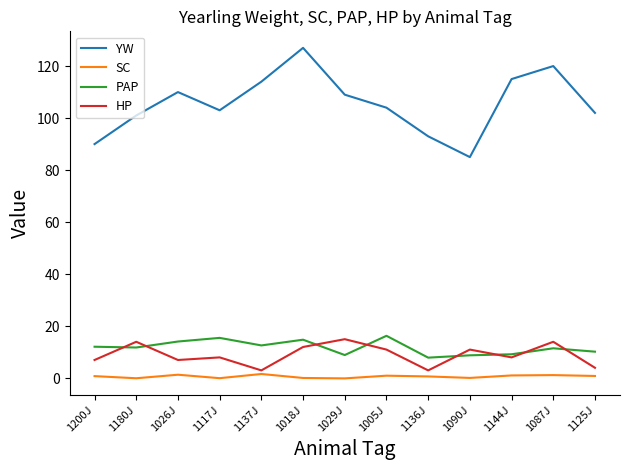

What is the maximum value for PAP?

16.3